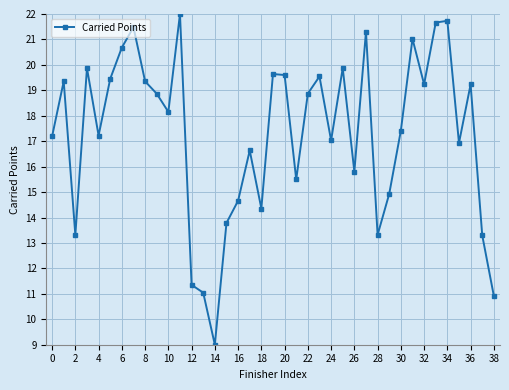

How many points are higher than both their immediate neighbors (excluding endpoints)?

12